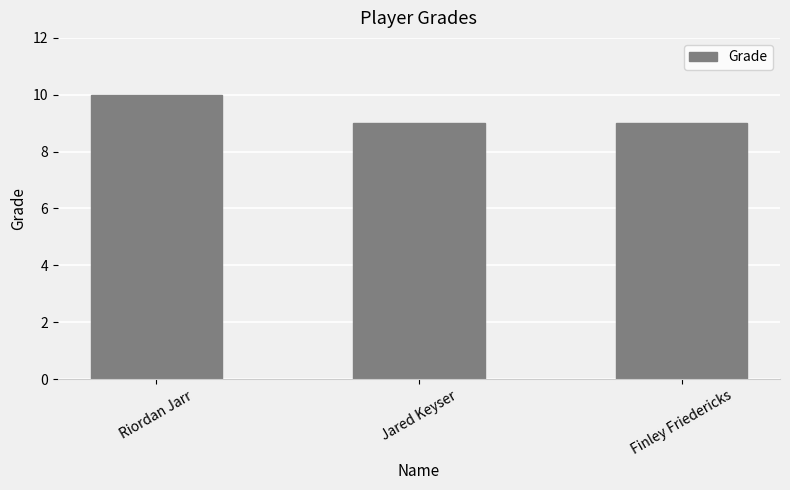

What is the change in value from Riordan Jarr to Jared Keyser?

-1